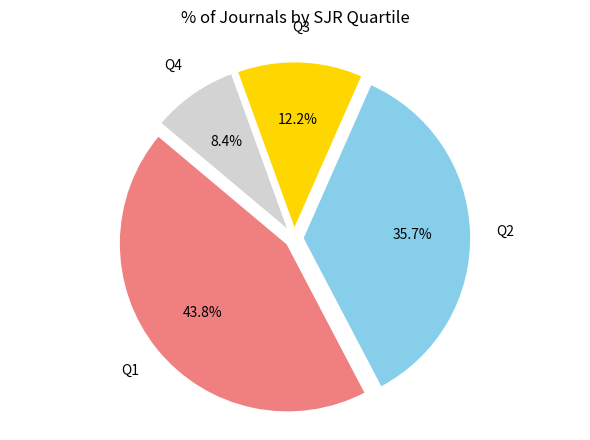

Is there a majority slice in this chart?

No